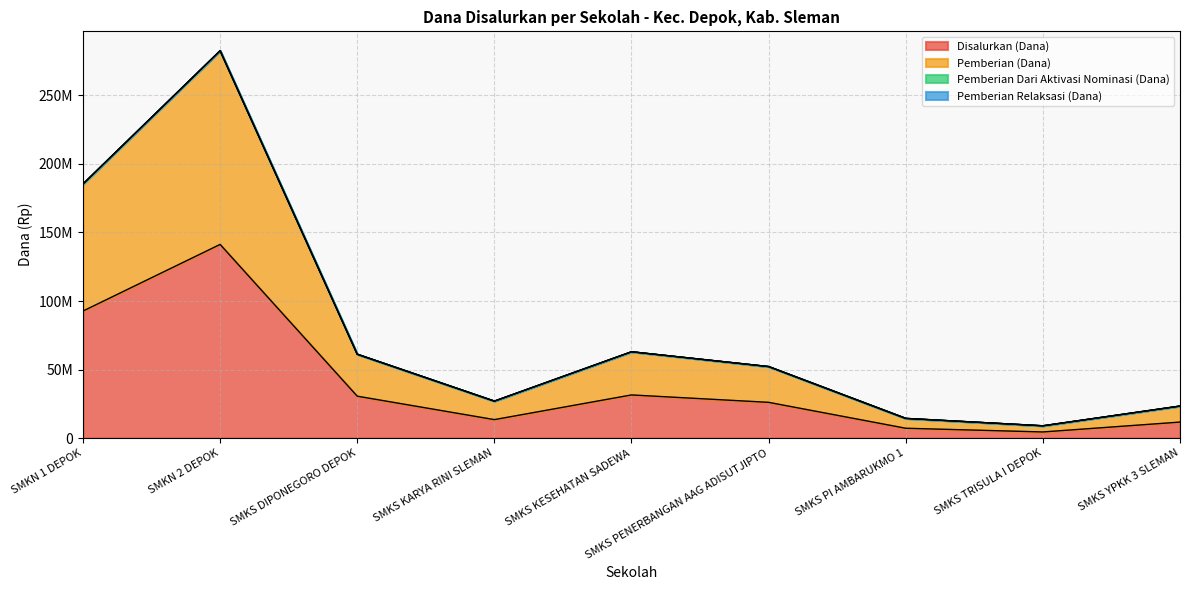

Is it true that Disalurkan (Dana) equals 26100000 at SMKS PENERBANGAN AAG ADISUTJIPTO?

True